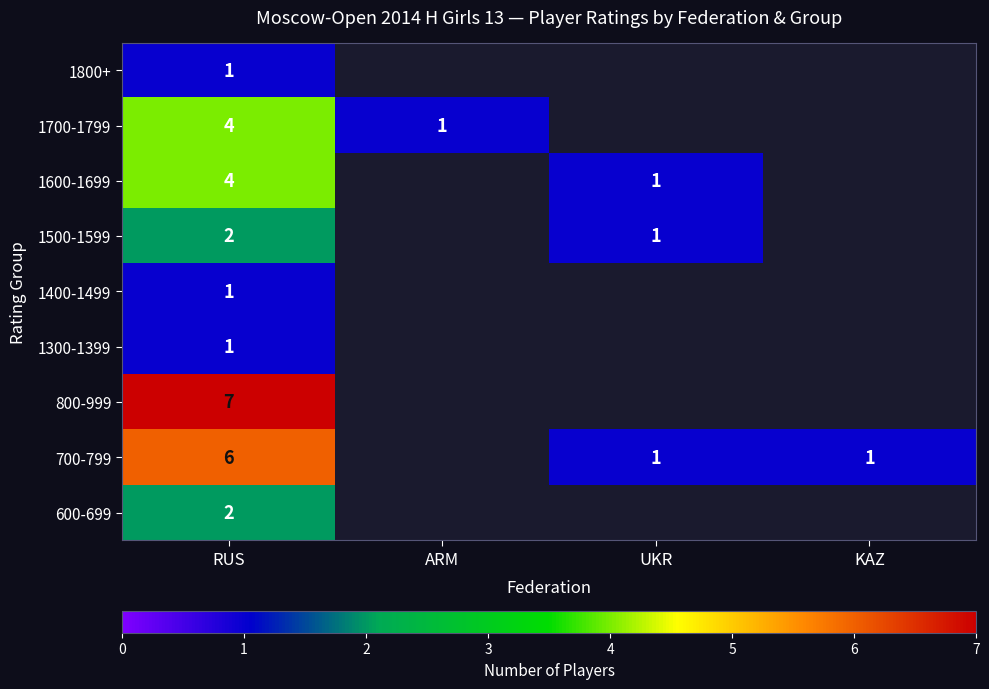

Is it true that 1500-1599 equals 1 at UKR?

True